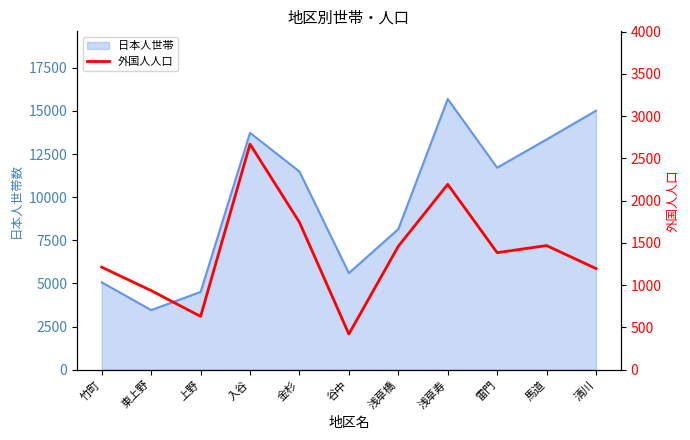

True or false: 日本人世帯 has a value of 1142 at 東上野.

False